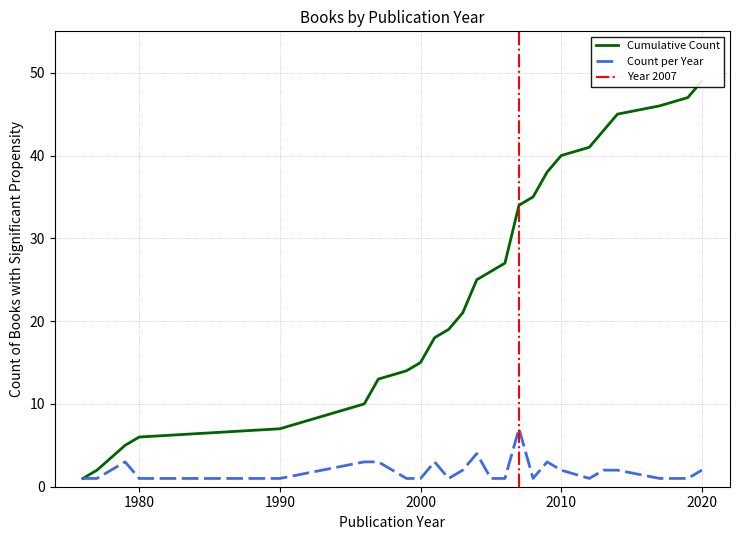

True or false: Count and Cumulative Count intersect in this chart.

False